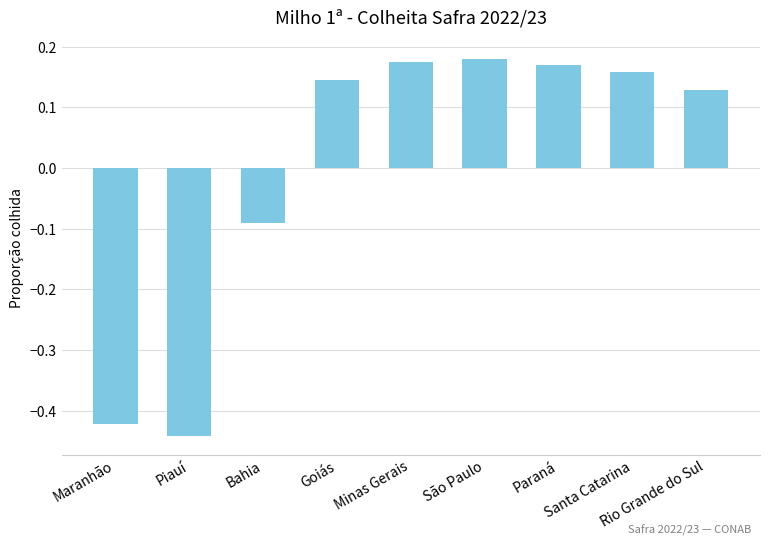

Count the values in the range 0 to 1.

6